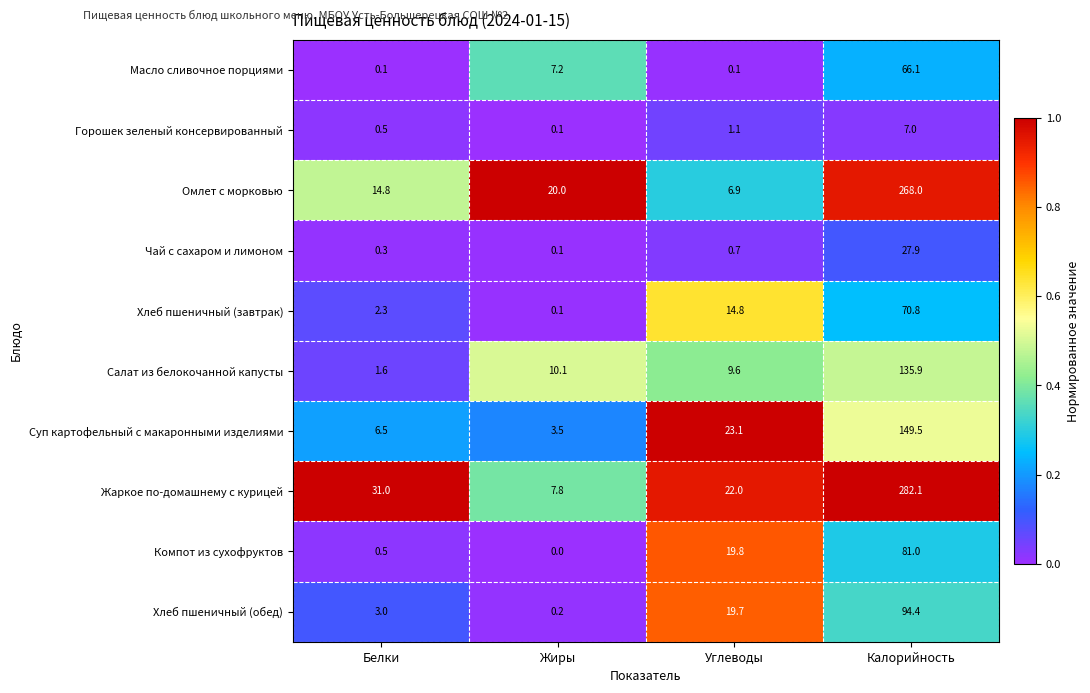

At which category is the sum across all series the highest?

Калорийность